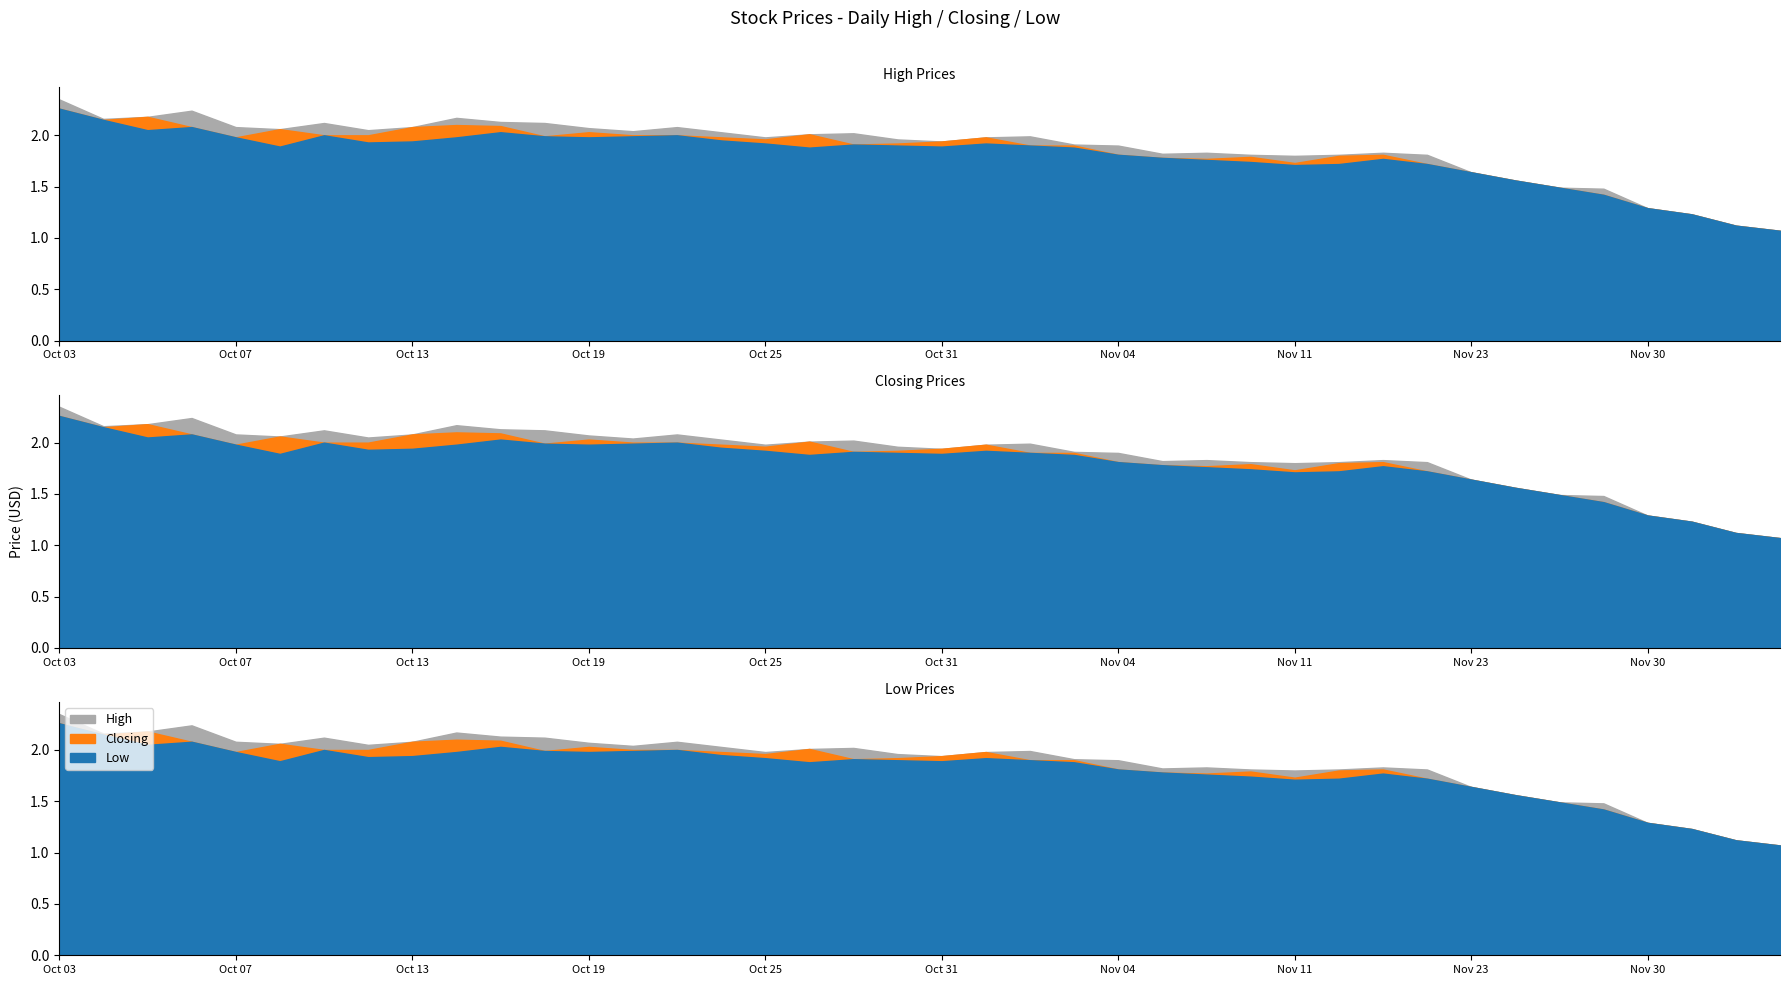

Between 9 and 3, which is larger?

9